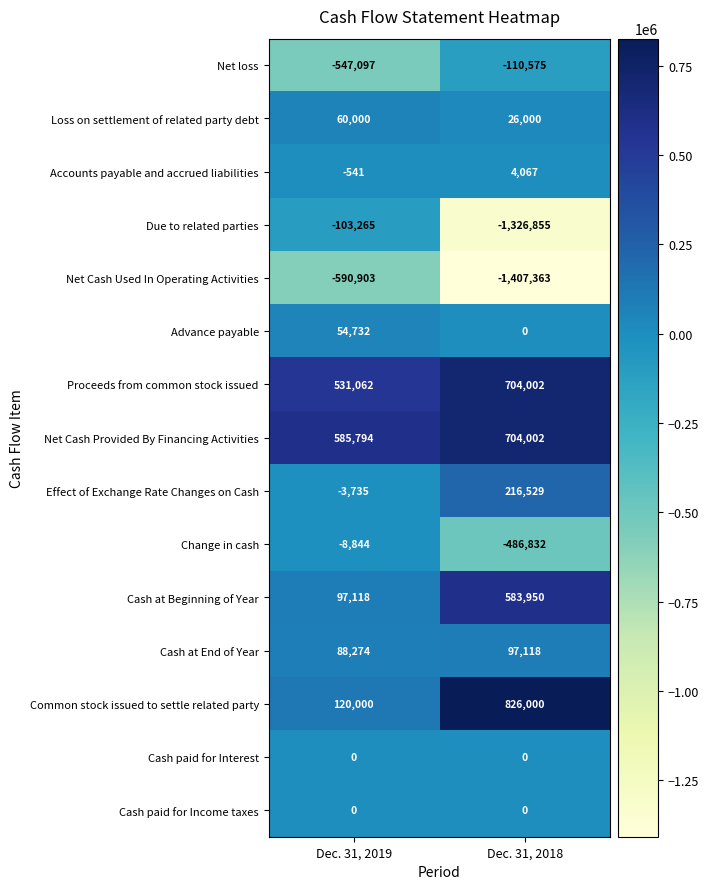

Count the number of data series in this chart.

15